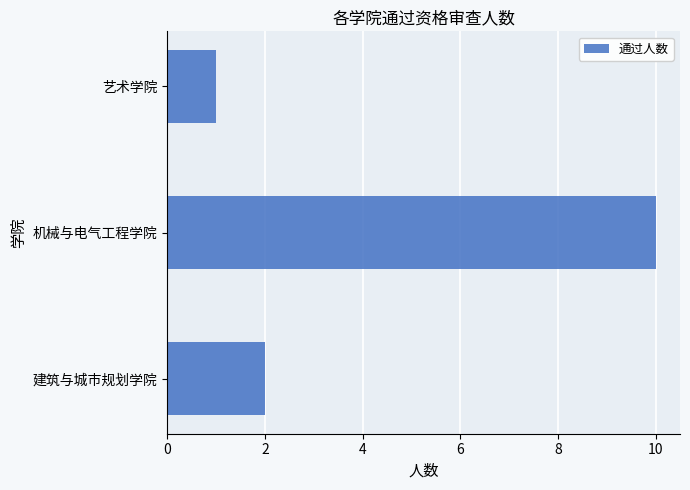

Reading top to bottom, list all the values displayed in this chart.

1	10	2